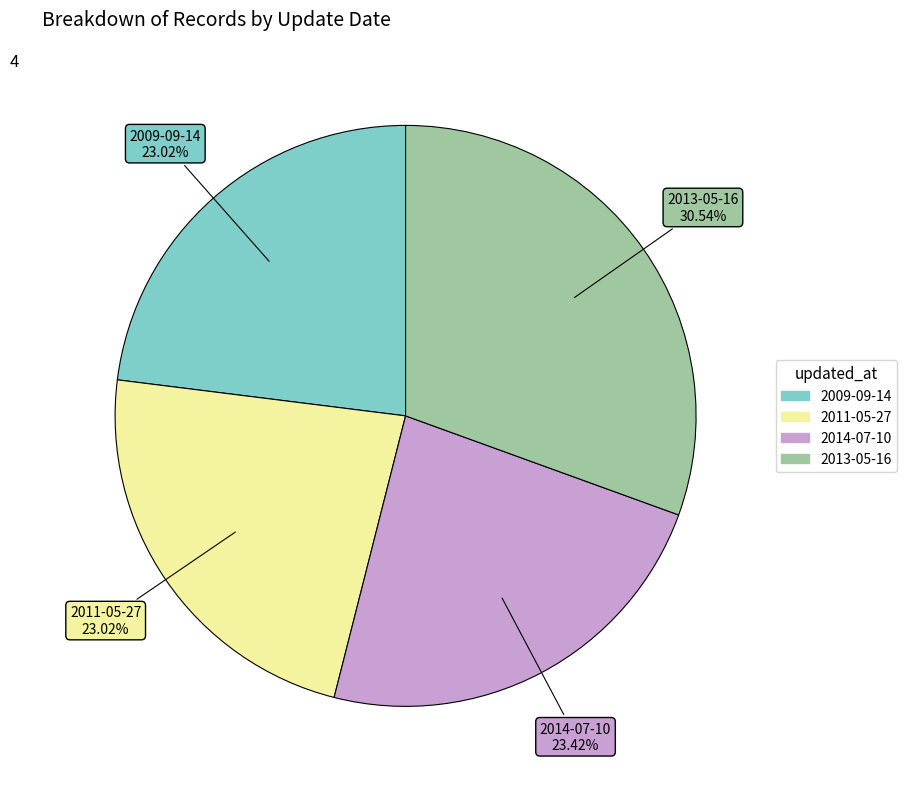

Is there a majority slice in this chart?

No